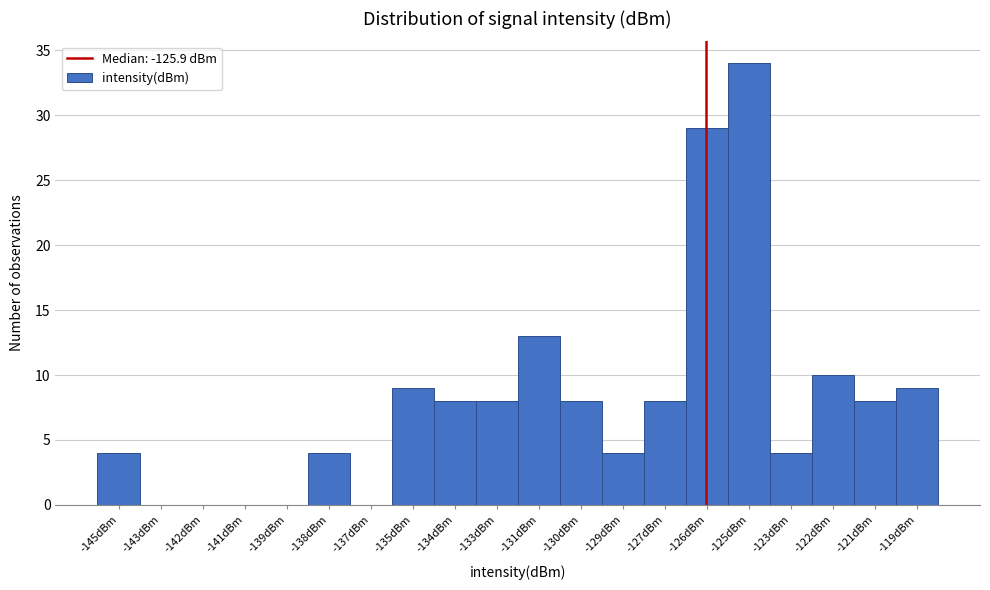

Reading left to right, transcribe all the data shown in this chart.

-145dBm=4	-143dBm=0	-142dBm=0	-141dBm=0	-139dBm=0	-138dBm=4	-137dBm=0	-135dBm=9	-134dBm=8	-133dBm=8	-131dBm=13	-130dBm=8	-129dBm=4	-127dBm=8	-126dBm=29	-125dBm=34	-123dBm=4	-122dBm=10	-121dBm=8	-119dBm=9